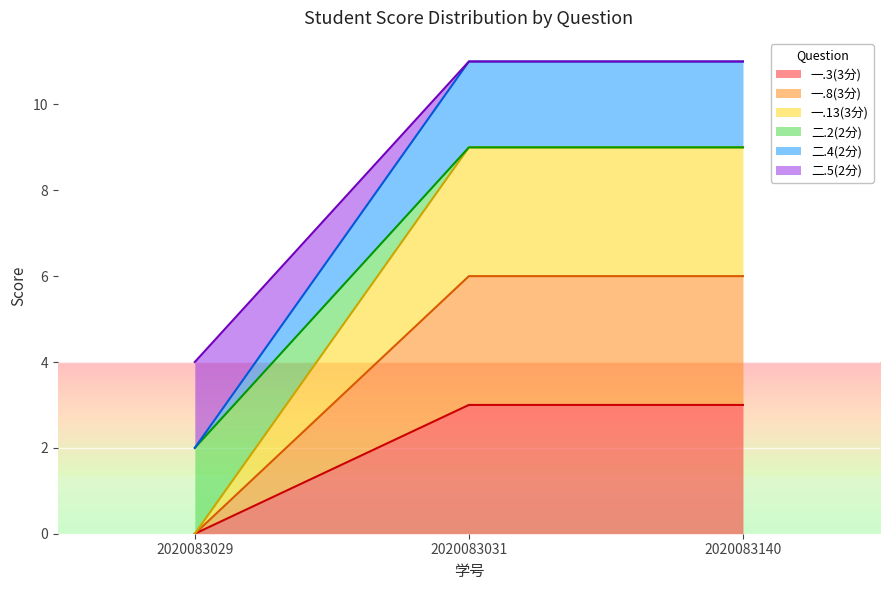

What are all the series names shown in the legend?

一.3(3分), 一.8(3分), 一.13(3分), 二.2(2分), 二.4(2分), 二.5(2分)